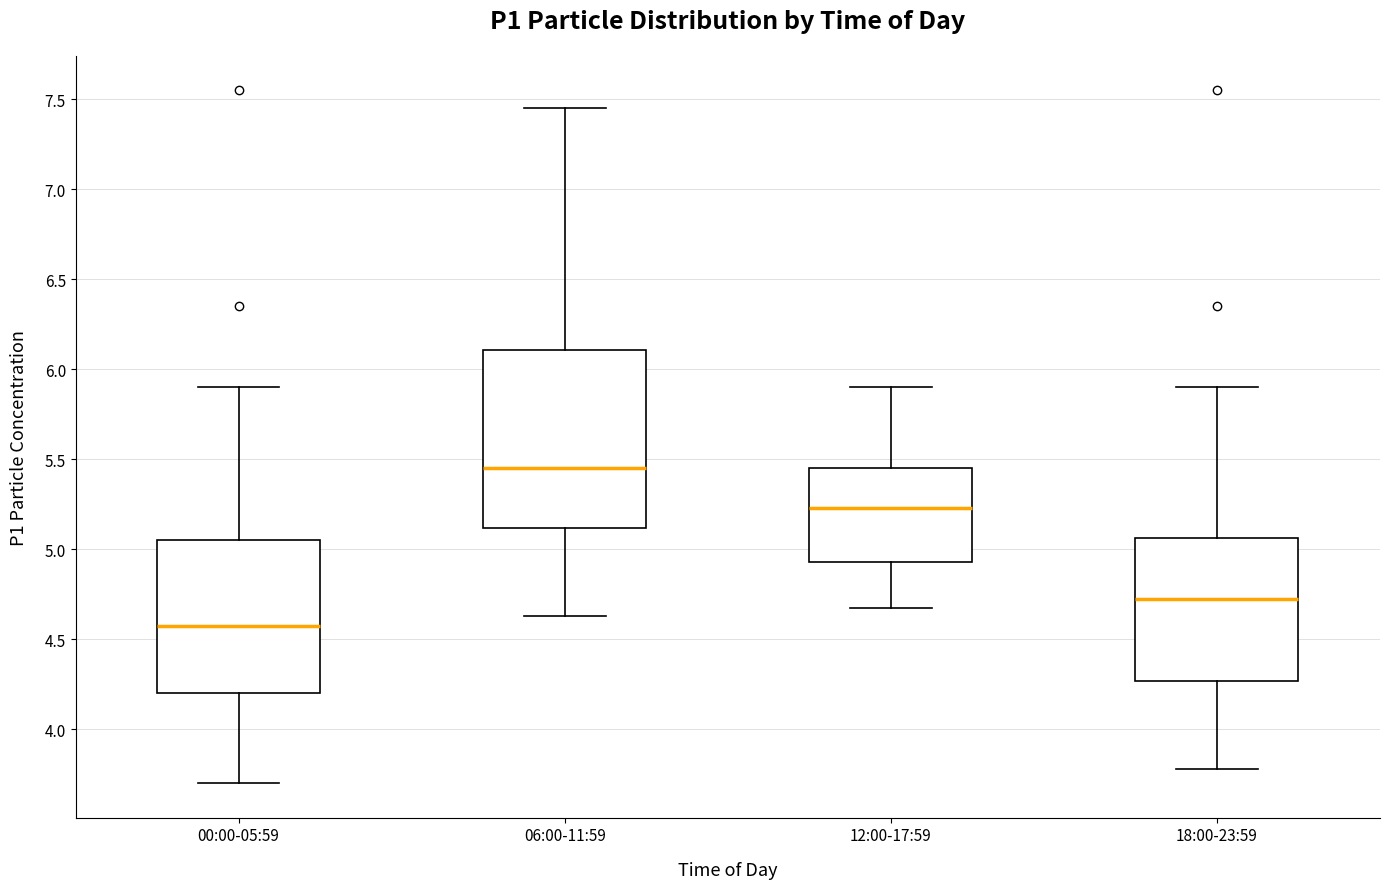

Comparing the boxes themselves (not the whiskers), which one is the tallest?

06:00-11:59